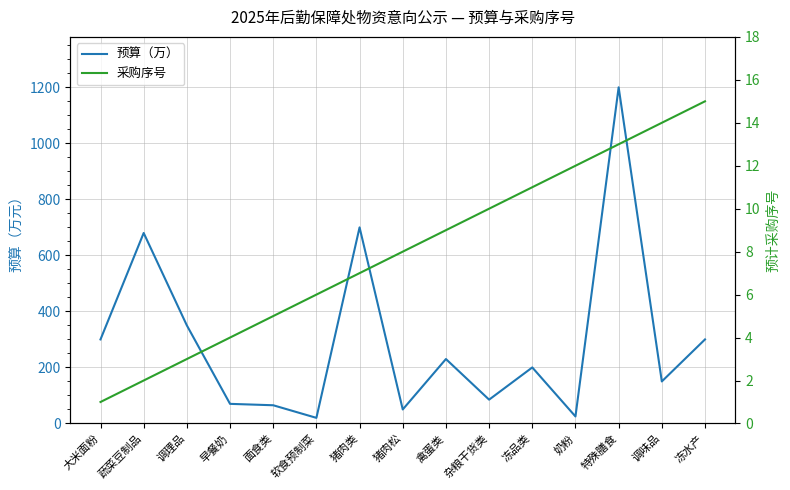

At which label is 预算（万） closest to 610?

蔬菜豆制品